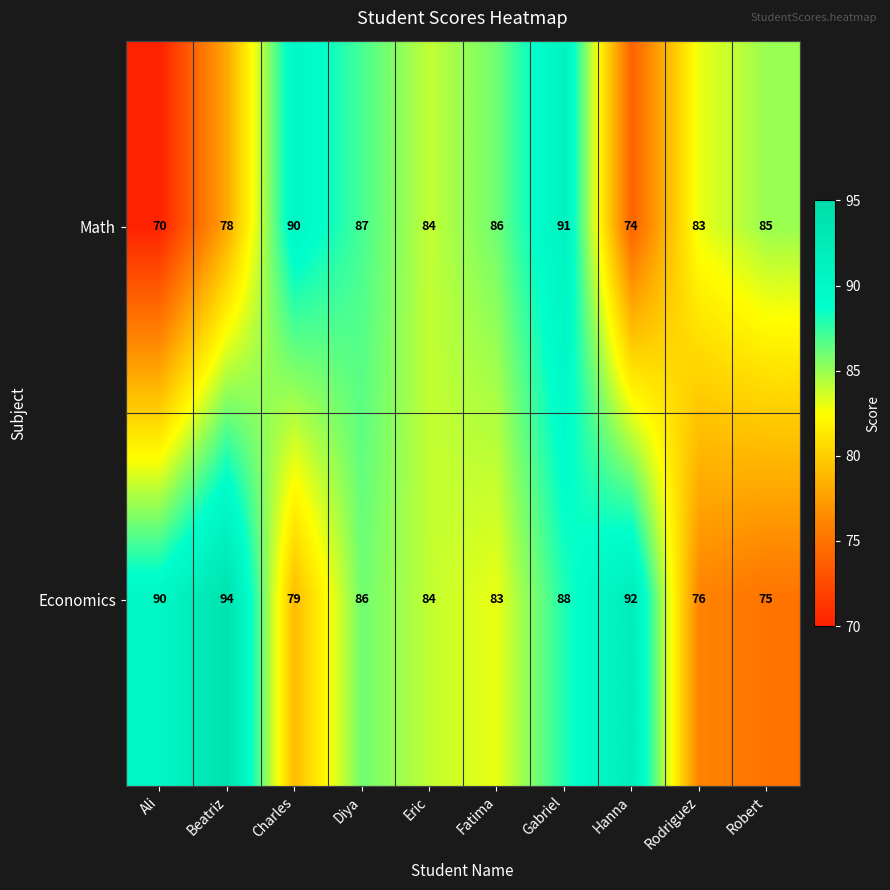

What value does the Math series have at Eric, to the nearest 5?

85